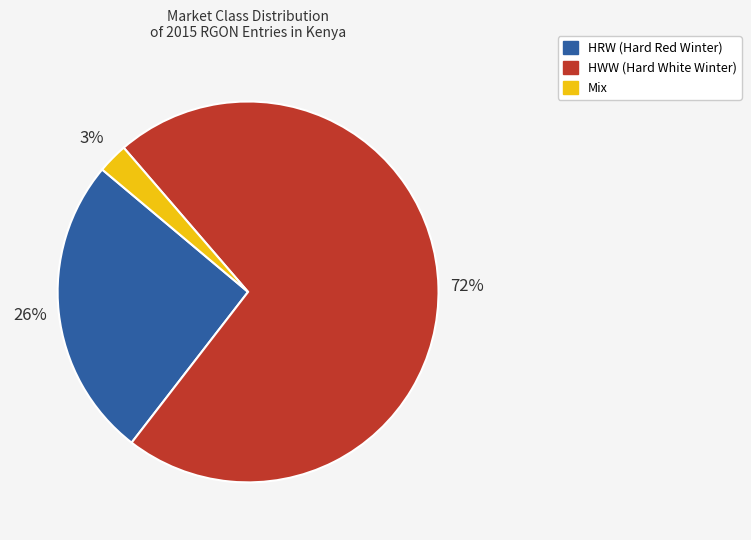

True or false: HRW accounts for 38% of the total.

False